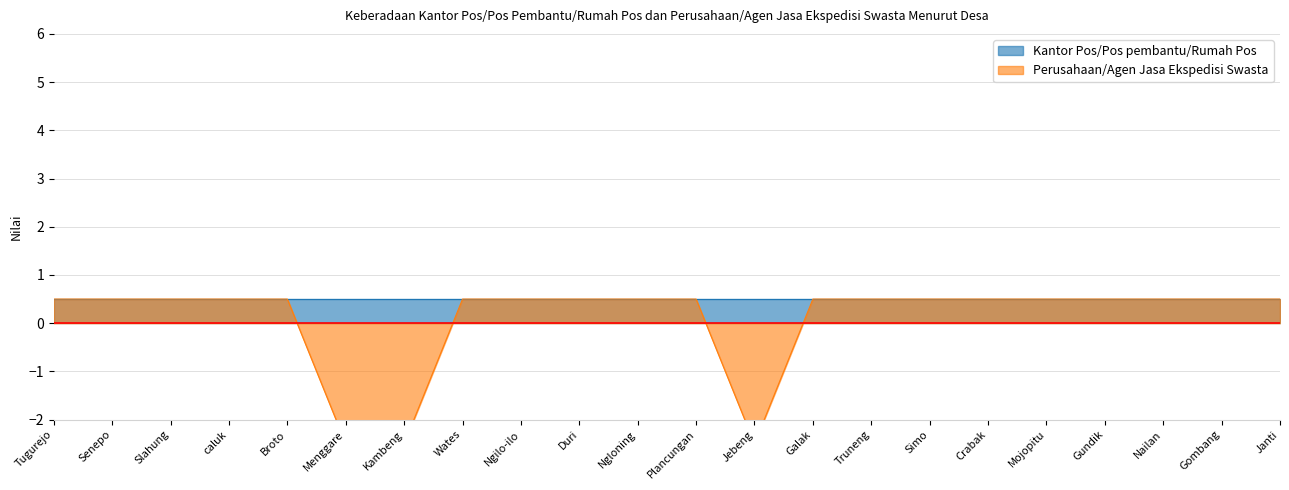

Rank the categories by value from highest to lowest.

Tugurejo, Senepo, Slahung, caluk, Broto, Wates, Ngilo-ilo, Duri, Ngloning, Plancungan, Galak, Truneng, Simo, Crabak, Mojopitu, Gundik, Nailan, Gombang, Janti, Menggare, Kambeng, Jebeng